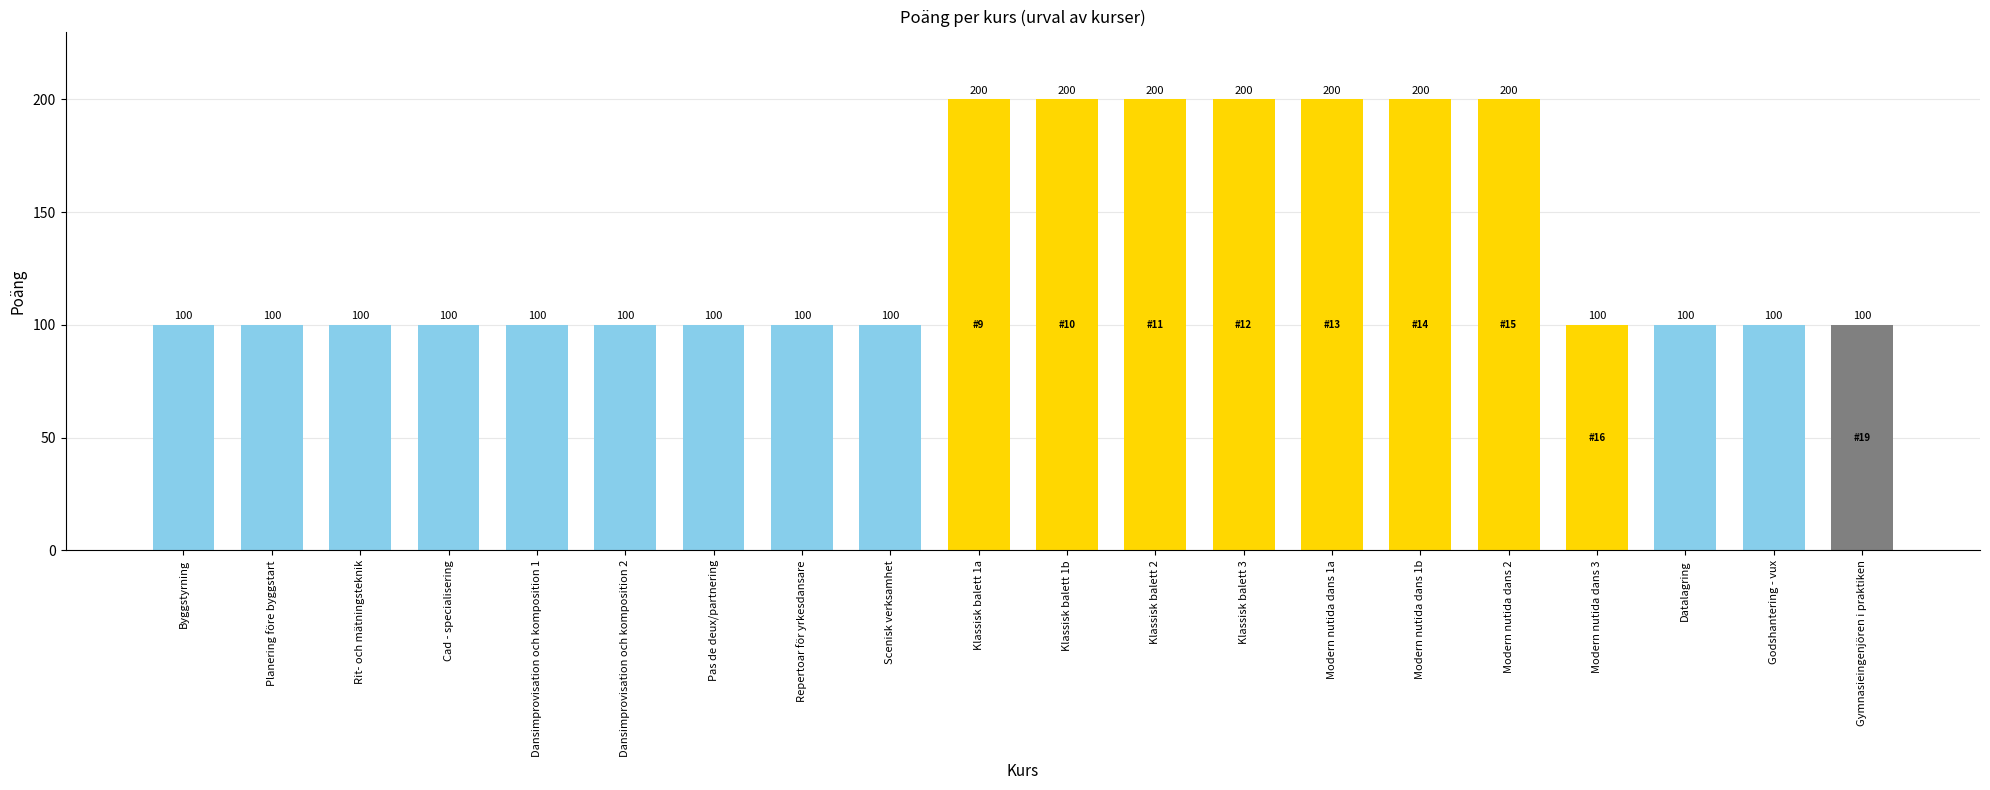

What is the sum of all values?

2700